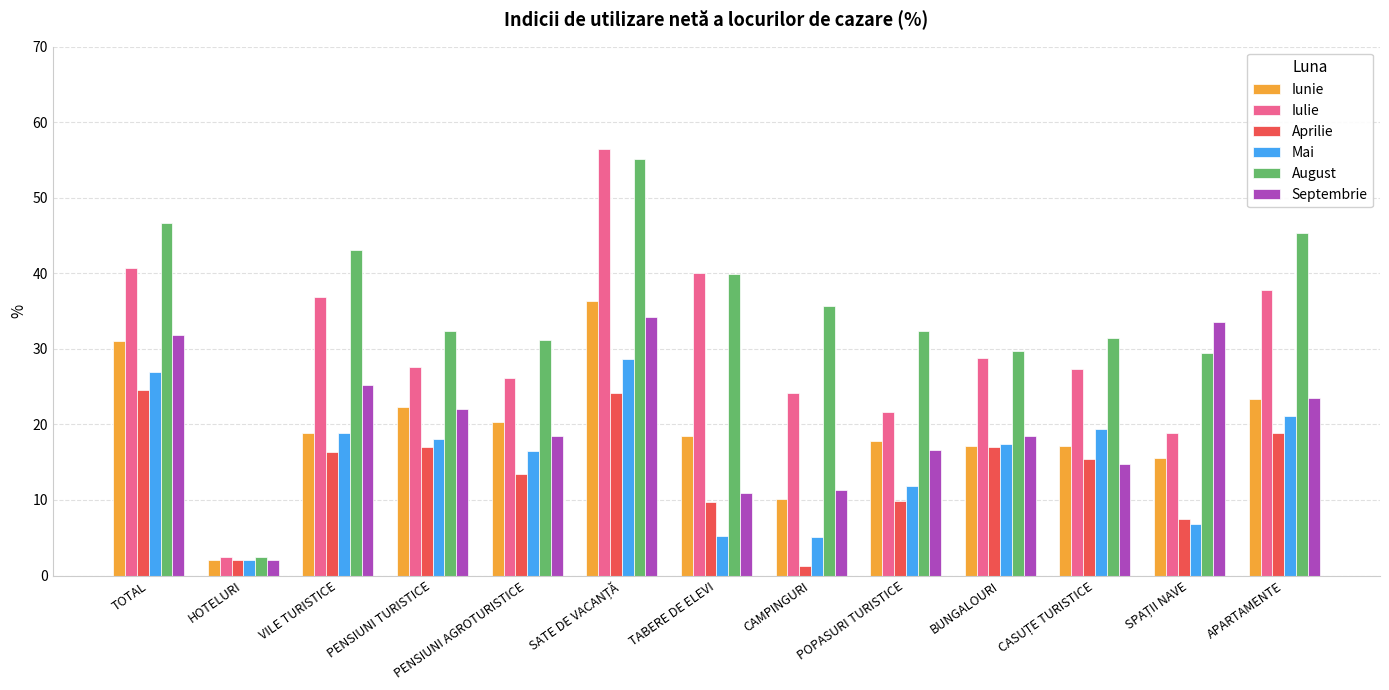

The value of Aprilie at VILE TURISTICE is 8.0. True or false?

False